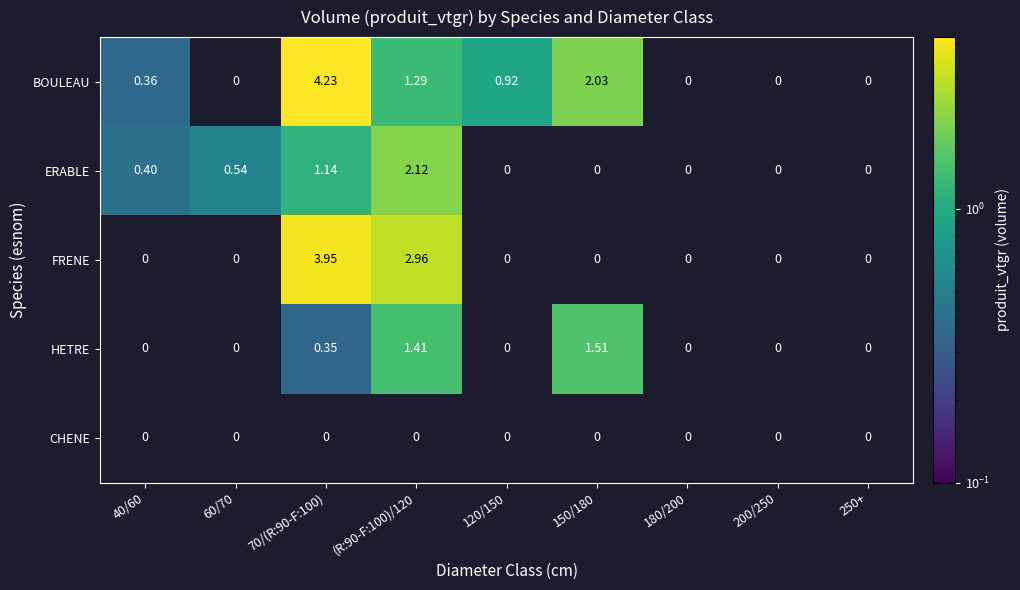

Rank the series by their maximum value, from highest to lowest.

BOULEAU, FRENE, ERABLE, HETRE, CHENE